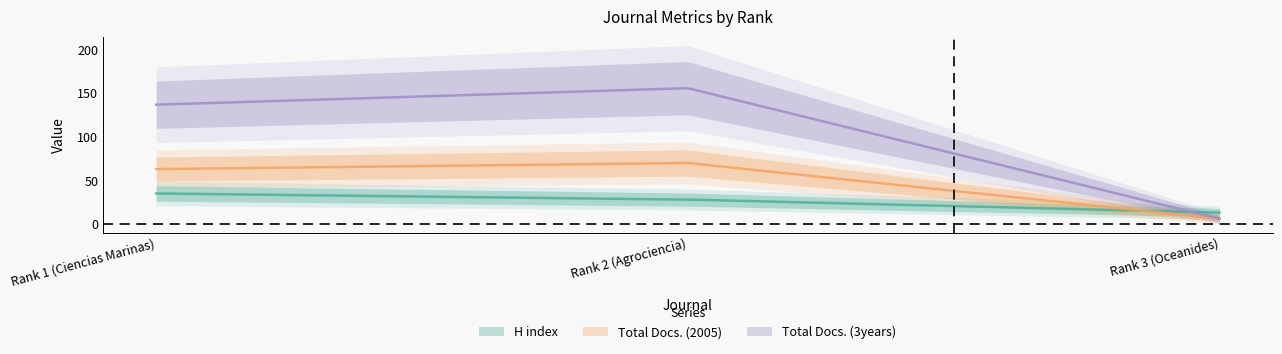

What is the maximum value shown in the chart?

156